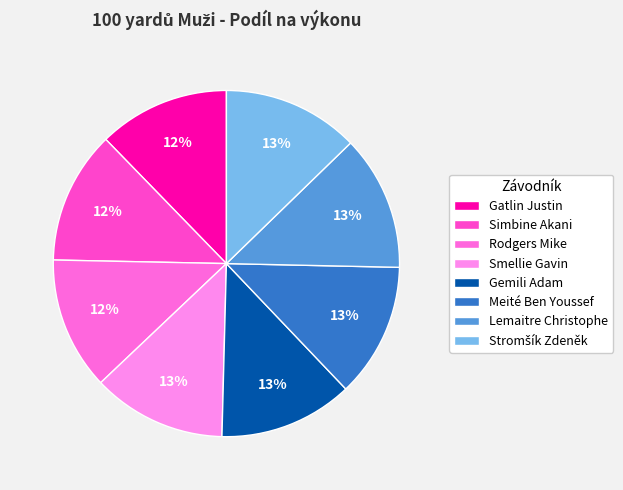

How many segments does this pie chart have?

8